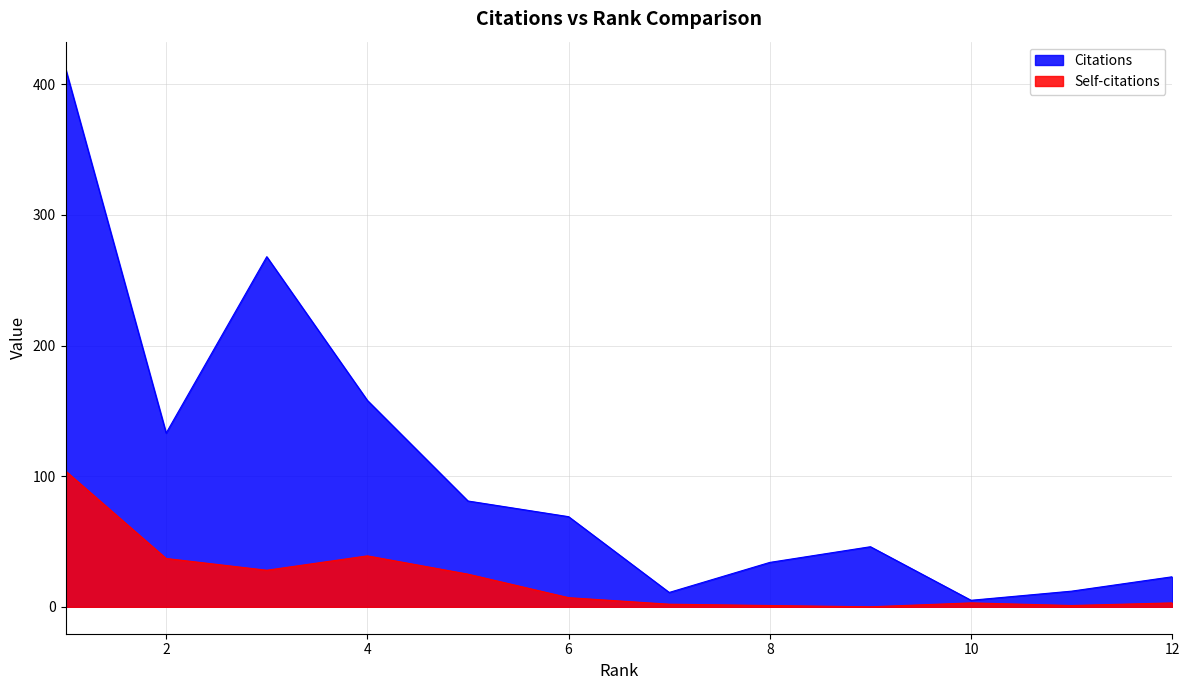

Reading left to right, what are all the values shown in this chart?

Citations: 412	133	268	158	81	69	11	34	46	5	12	23
Self-citations: 104	37	28	39	25	7	2	1	0	3	1	3